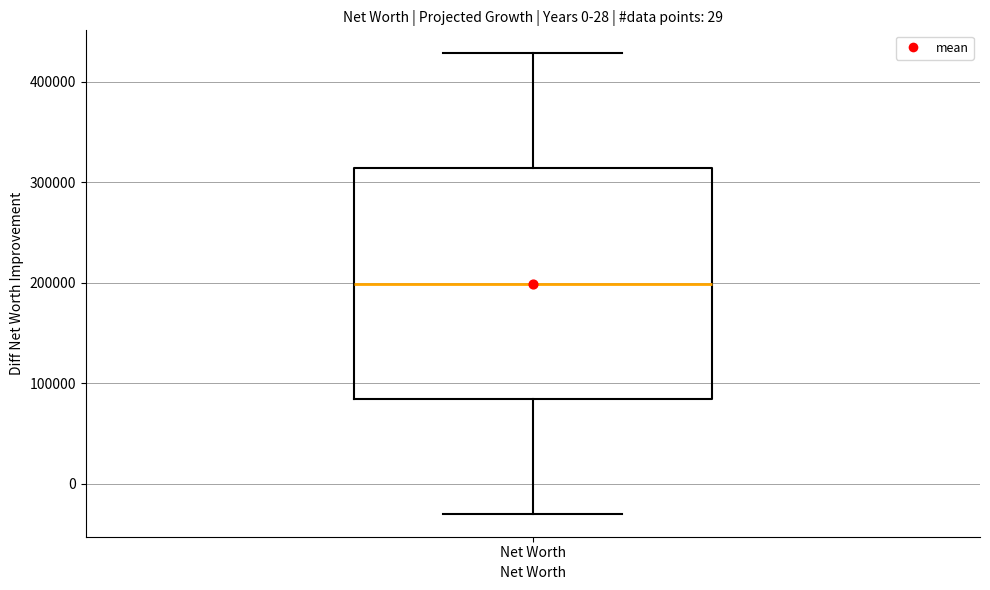

Read this box plot against the y-axis: the position of the median line, the range covered by the box, and the ends of both whiskers. The values are not printed on the chart, so give them approximately, as read against the axis.

median 200000, box 80000 to 310000, whiskers -30000 to 430000